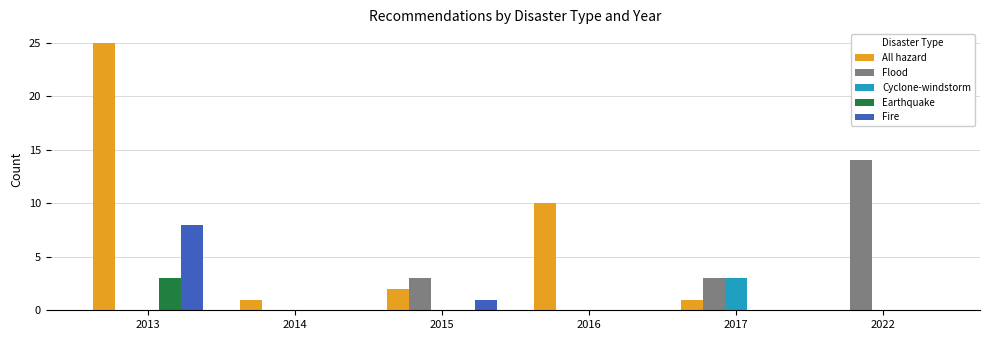

Are the bars grouped side by side (vs. stacked)?

Yes